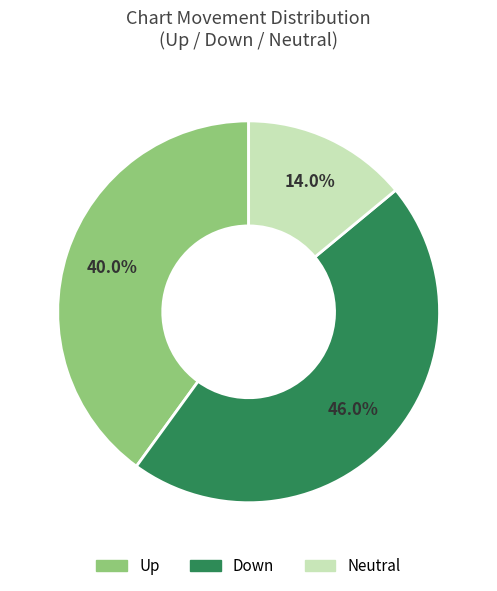

Is there any slice that represents more than half of the pie?

No